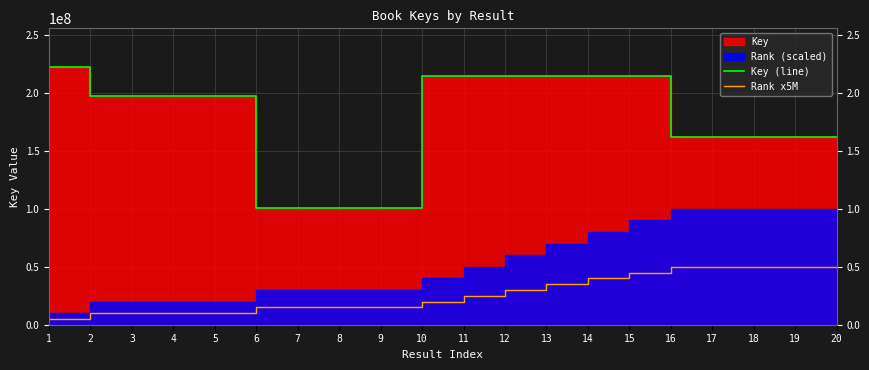

What is the maximum value for Rank x5M?

50000000